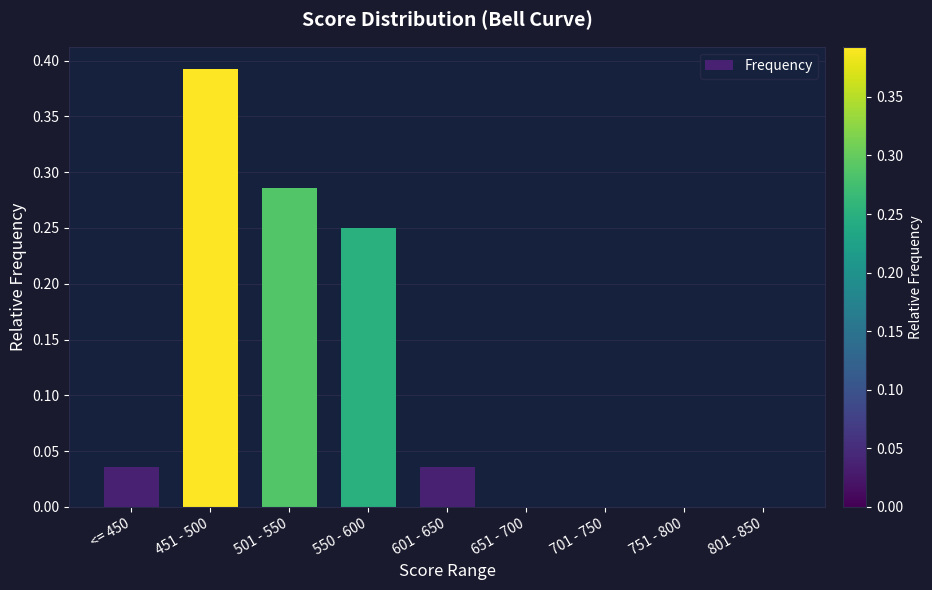

Is it true that the value at 751 - 800 is 0.1?

False